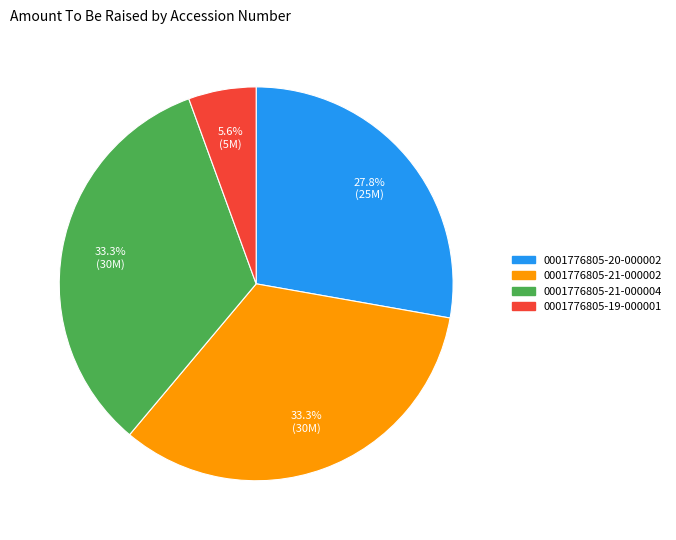

To the nearest percent, what is the average slice percentage?

25%